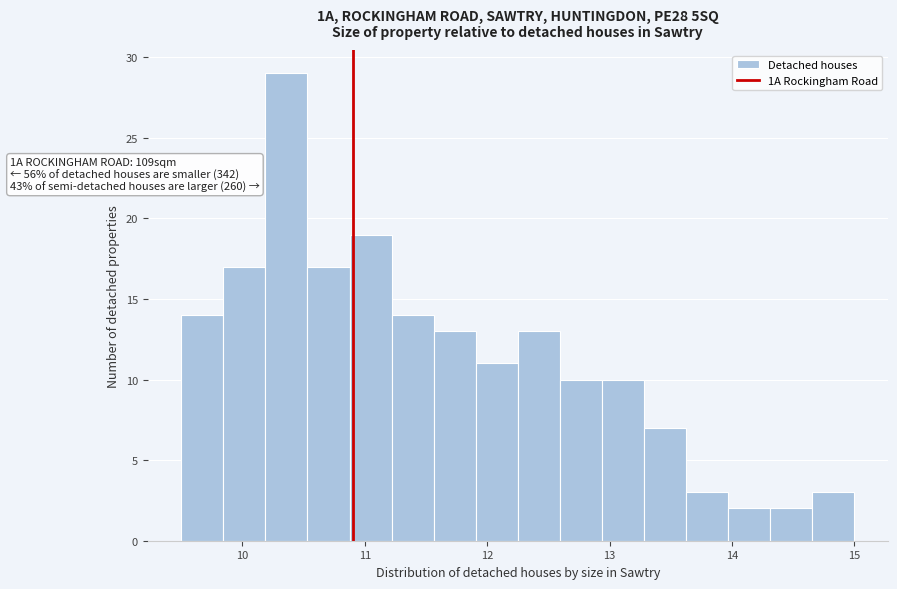

Around what value on the x-axis is the tallest bar? Give the approximate position of its centre, as read against the axis.

10.4